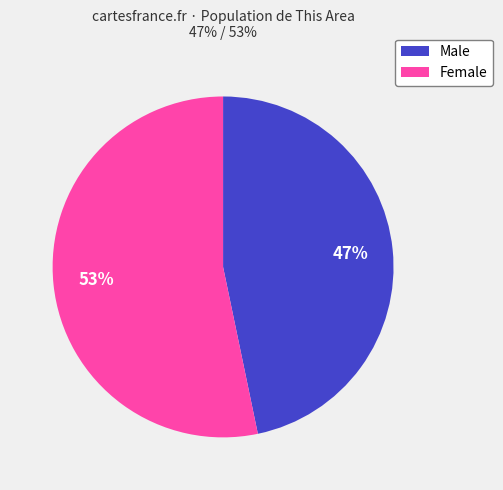

To the nearest percent, what portion does Male represent?

47%